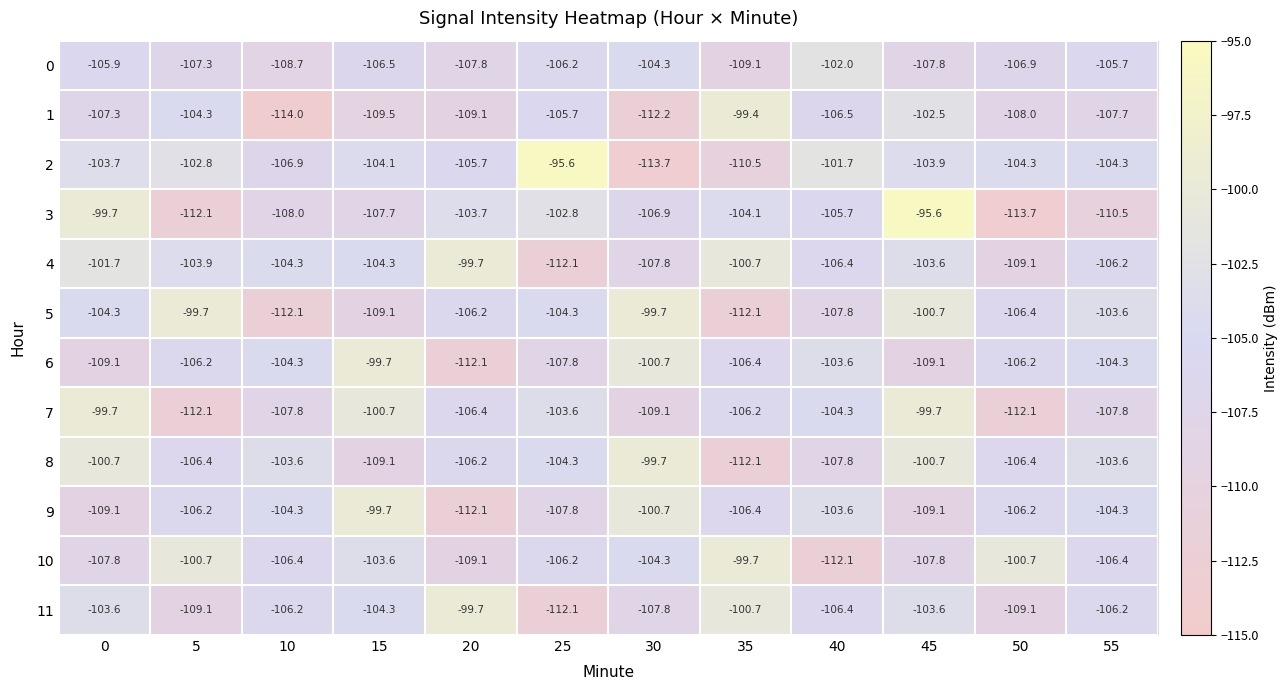

How many values in the 6 series are below -106?

7